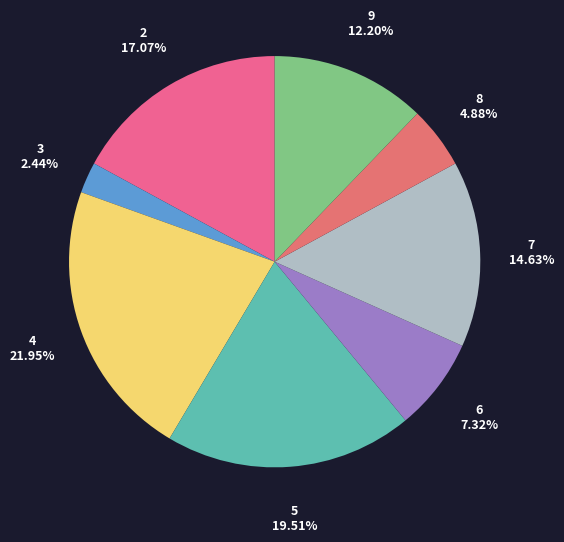

Count the number of slices in the pie.

8